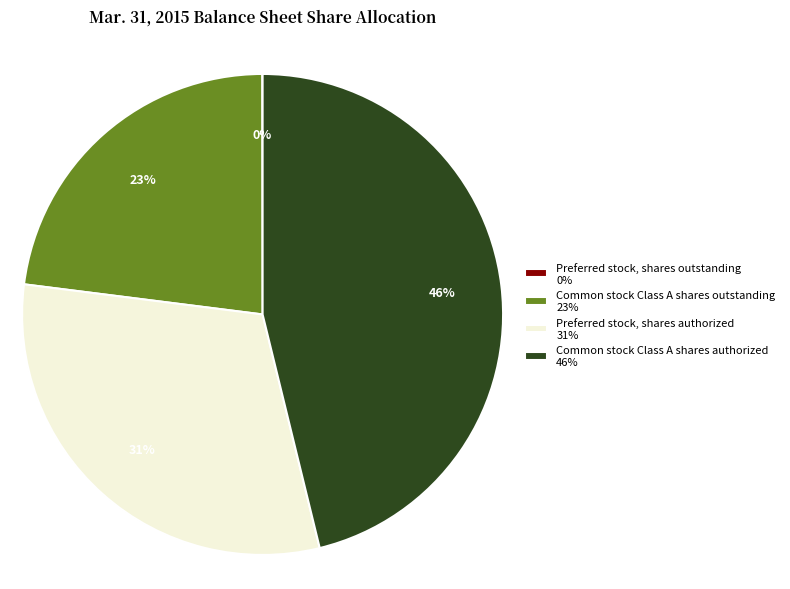

Which has a higher value, Common stock Class A shares authorized 46% or Preferred stock, shares authorized 31%?

Common stock Class A shares authorized 46%